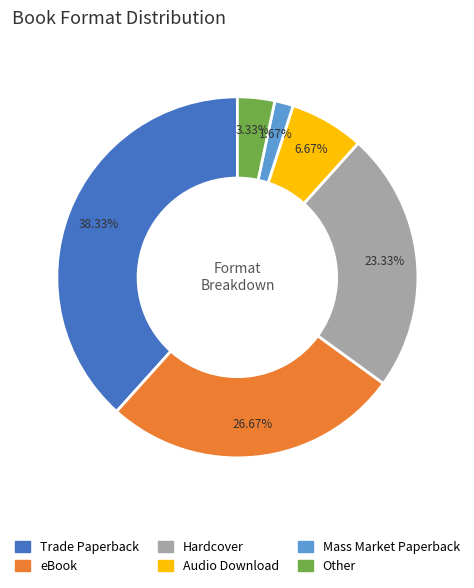

Rank the categories by value from highest to lowest.

Trade Paperback, eBook, Hardcover, Audio Download, Other, Mass Market Paperback